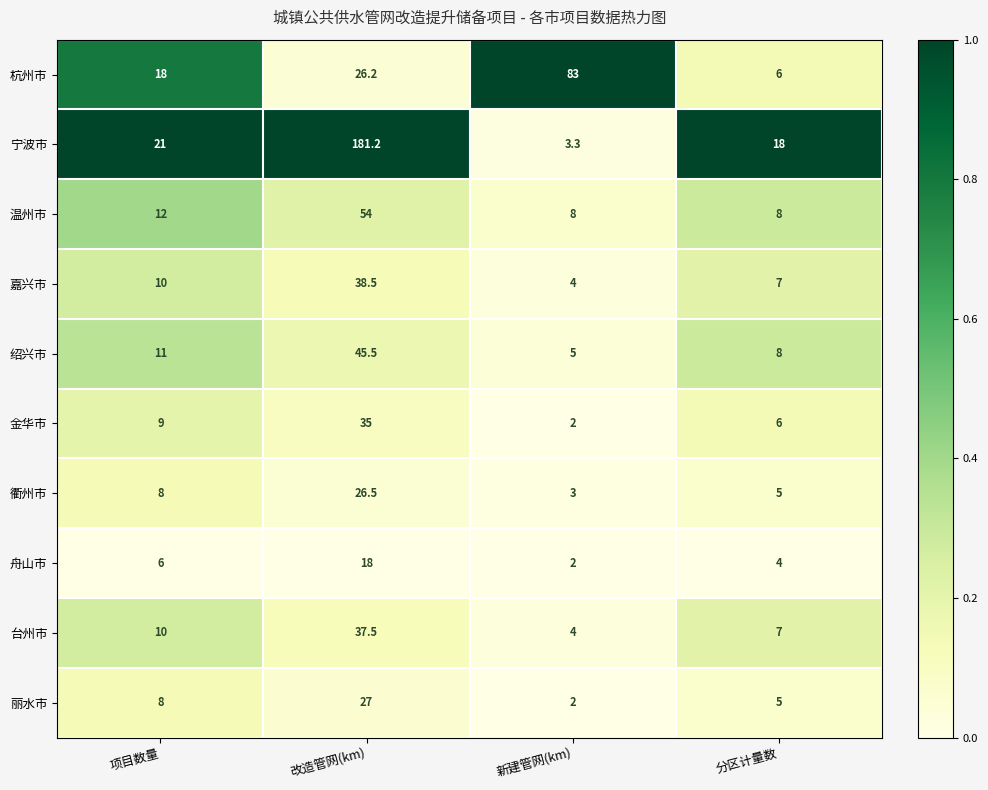

What is the average value of the 绍兴市 series?

17.4